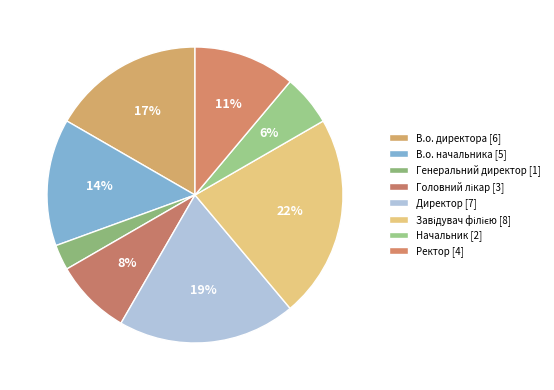

Approximately how many times larger is the value at Директор compared to Генеральний директор?

7.0